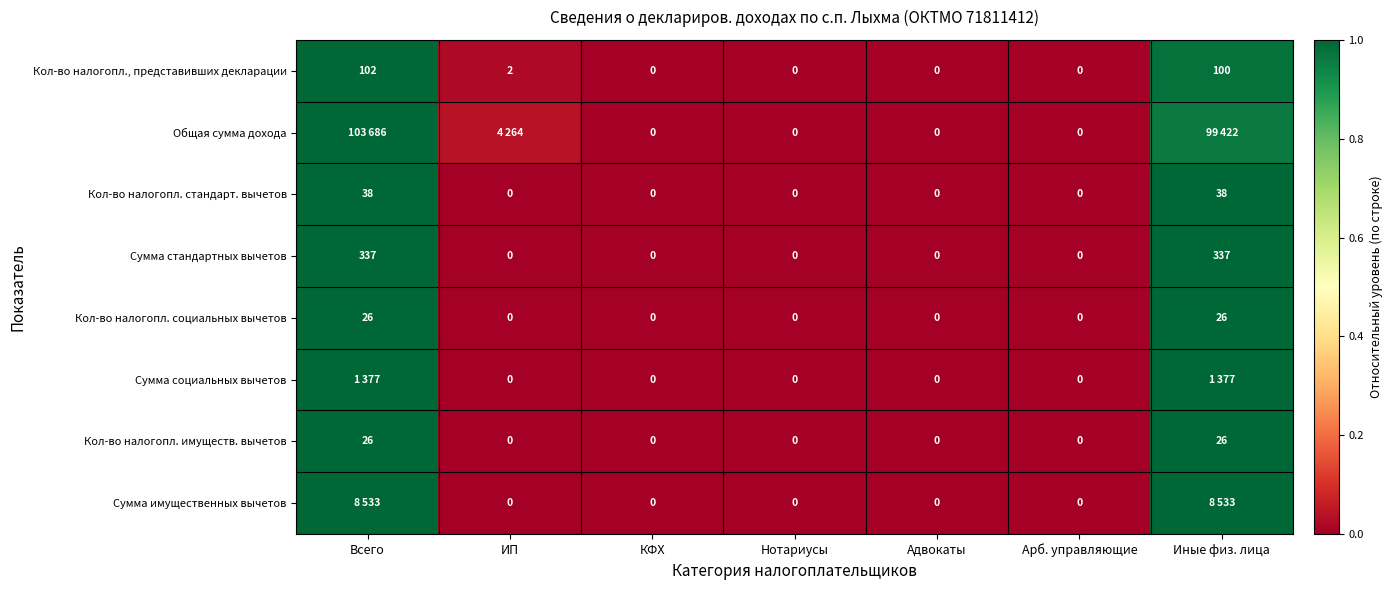

How many series are shown in this chart?

8